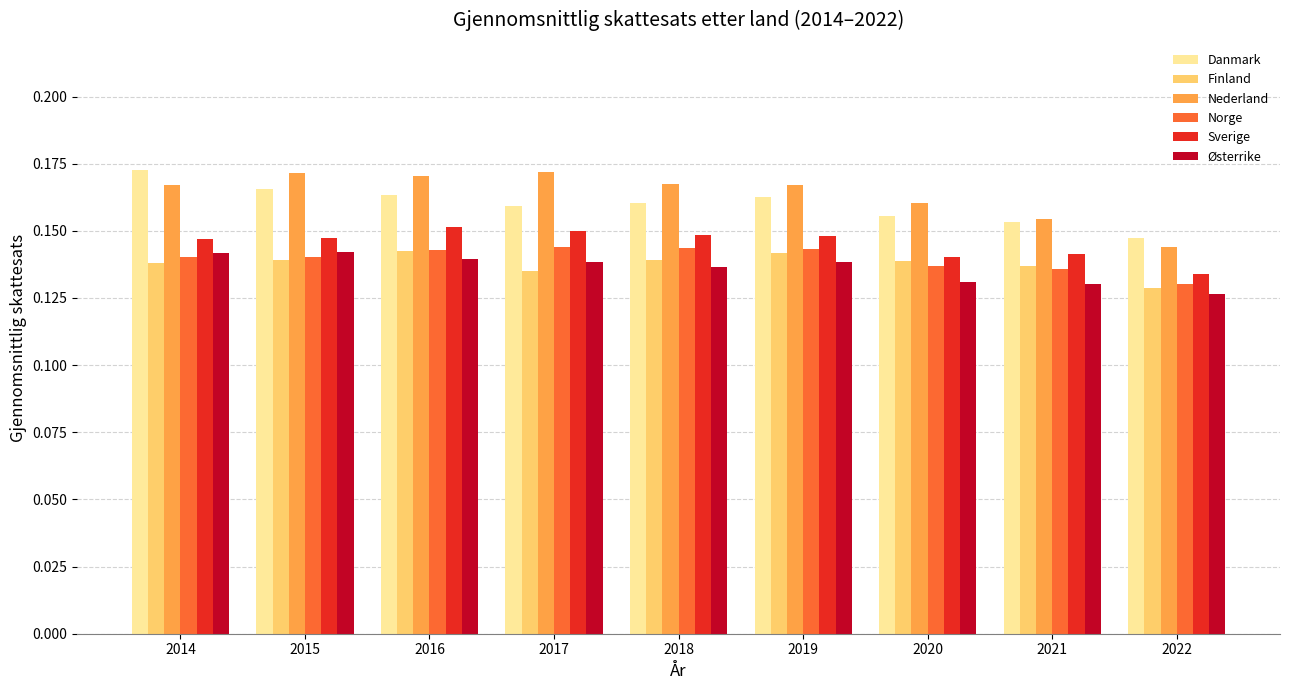

True or false: Norge has a value of 0.2 at 2021.

False